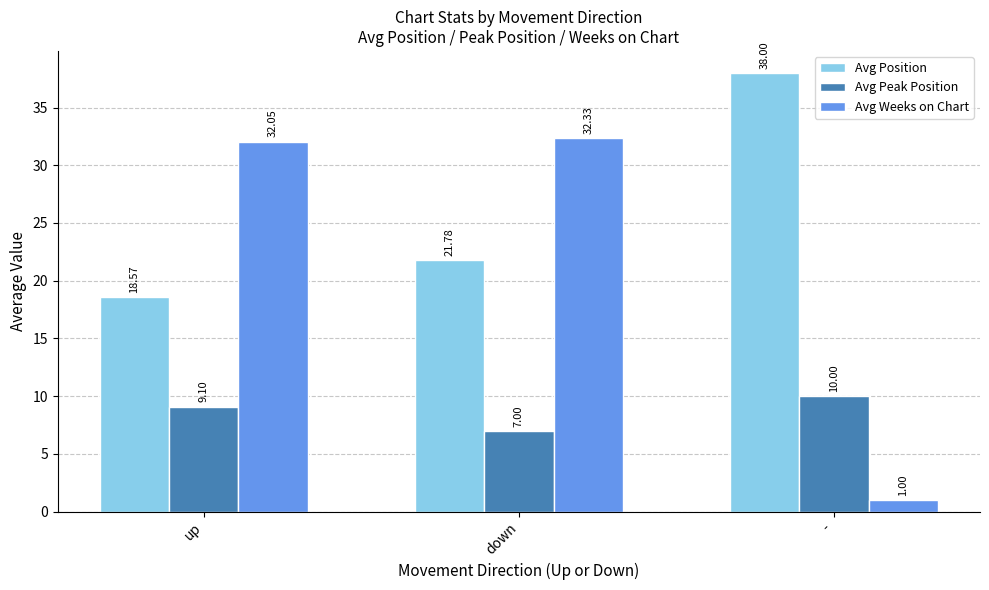

At which label does Avg Position first exceed 21?

down